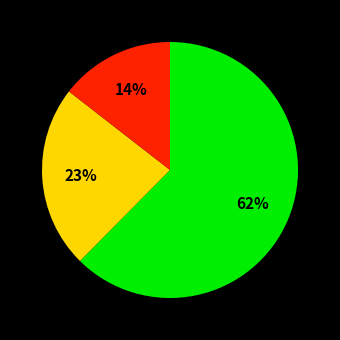

Does any single category account for the majority?

Yes